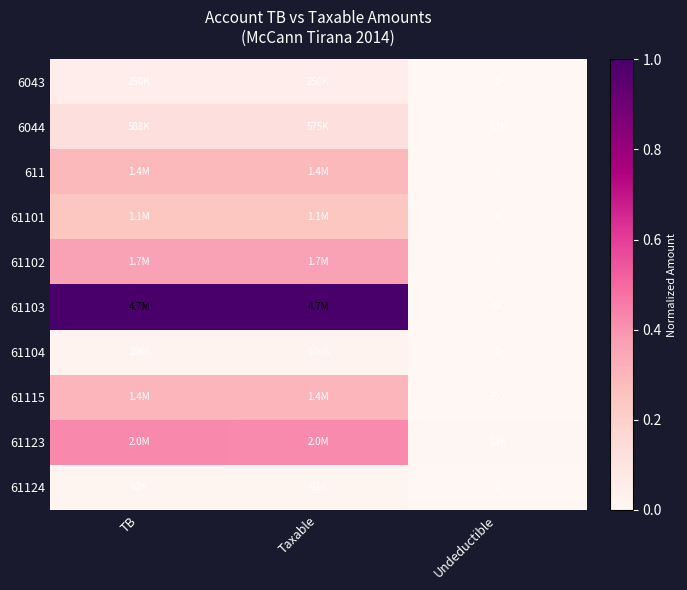

Read the 61101 value at TB.

0.2